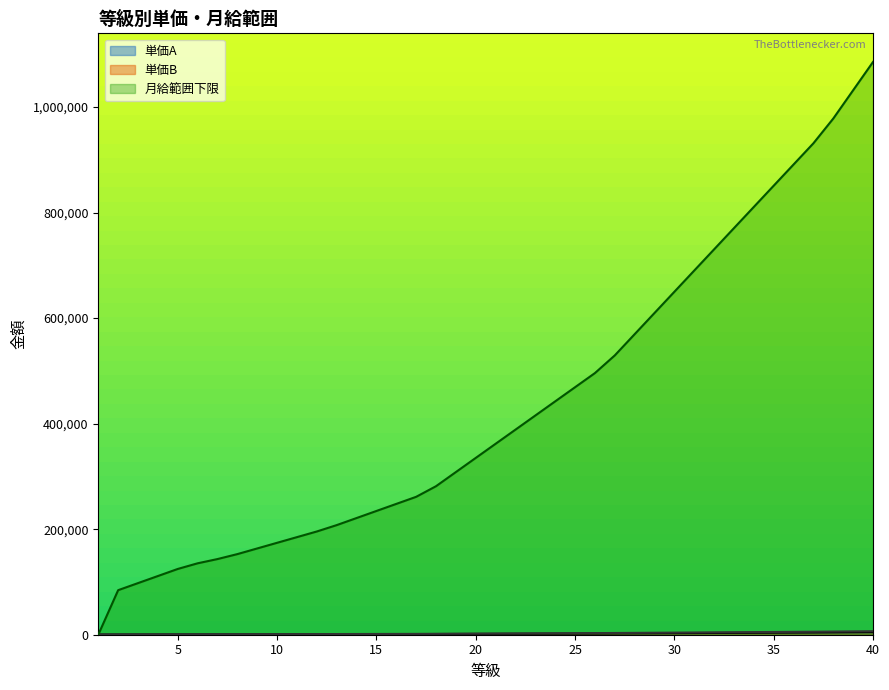

How many values in the 単価B series exceed 2240?

19